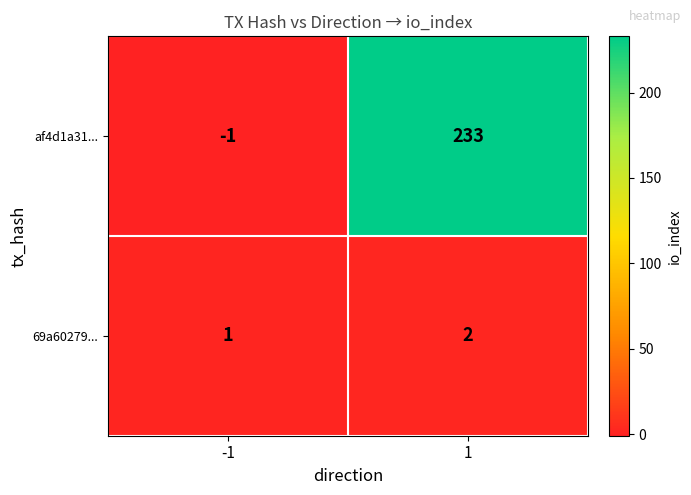

True or false: af4d1a31... has a value of 390 at 1.

False